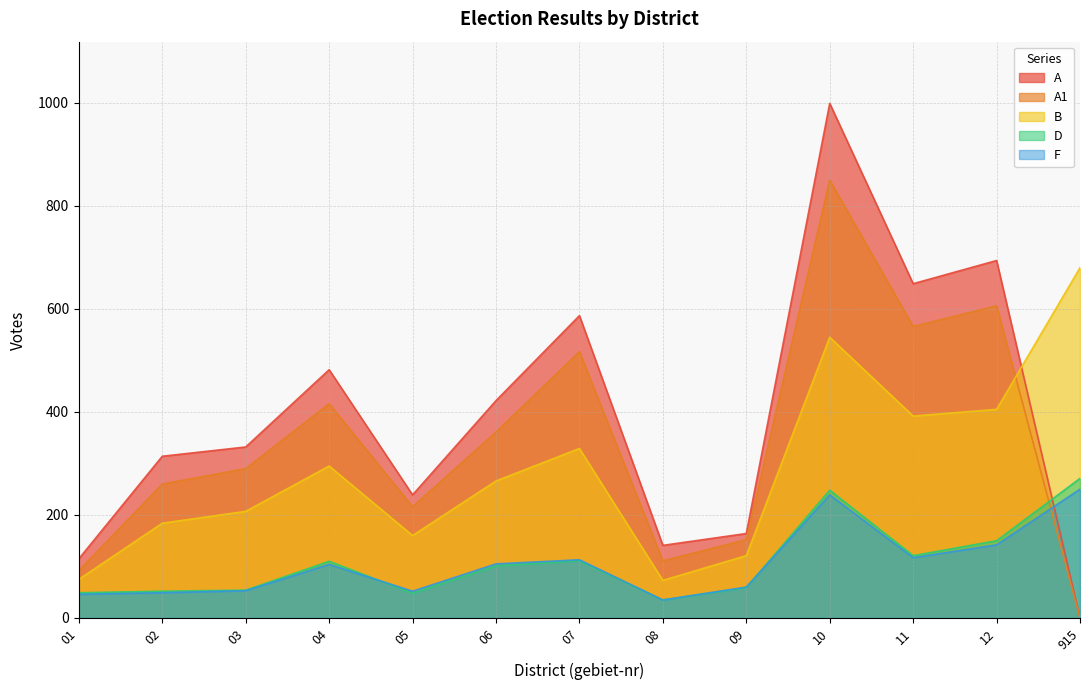

Does the chart display data point markers on the line(s)?

No